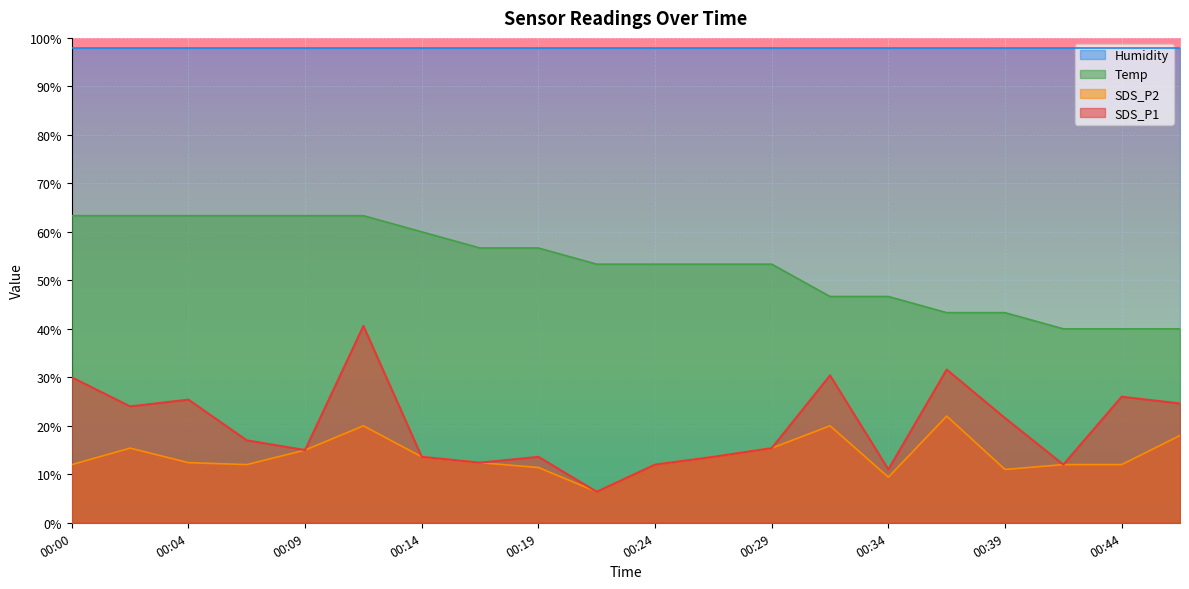

At which label is Temp closest to 51?

00:22